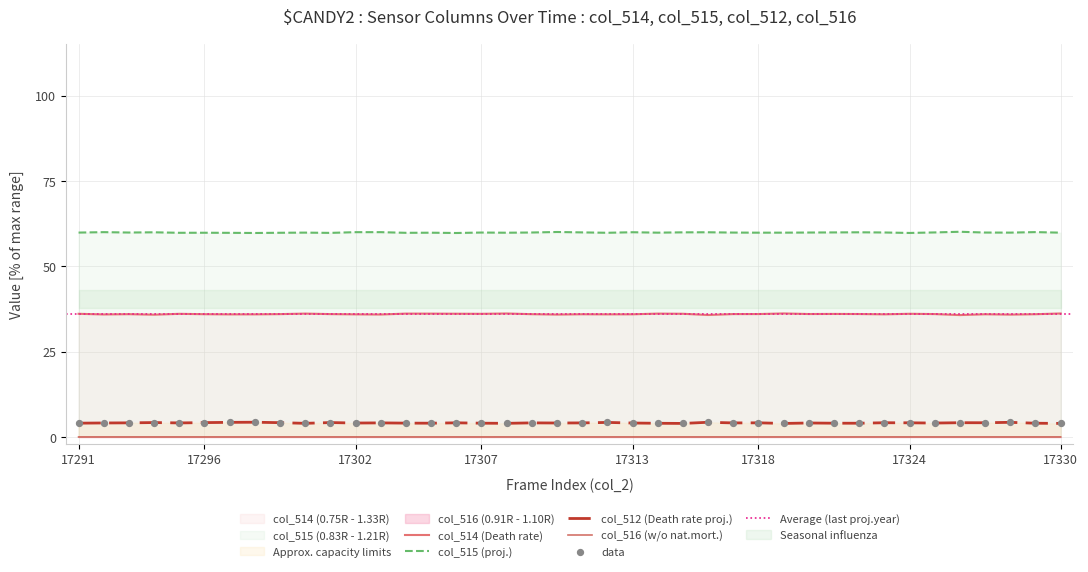

Which series has the largest Y range (max minus min)?

col_514